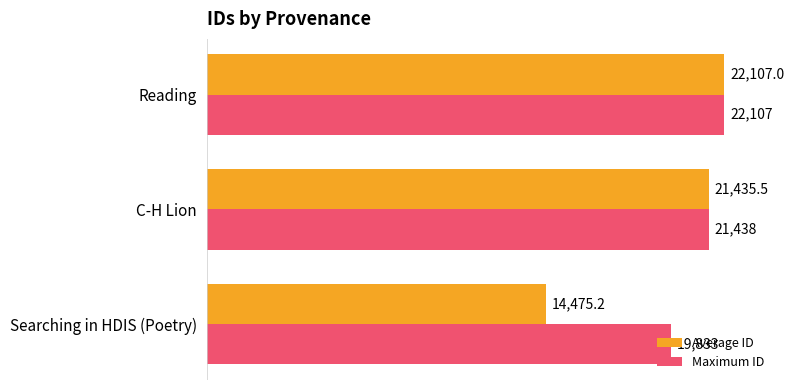

At which category is the sum across all series the highest?

Reading